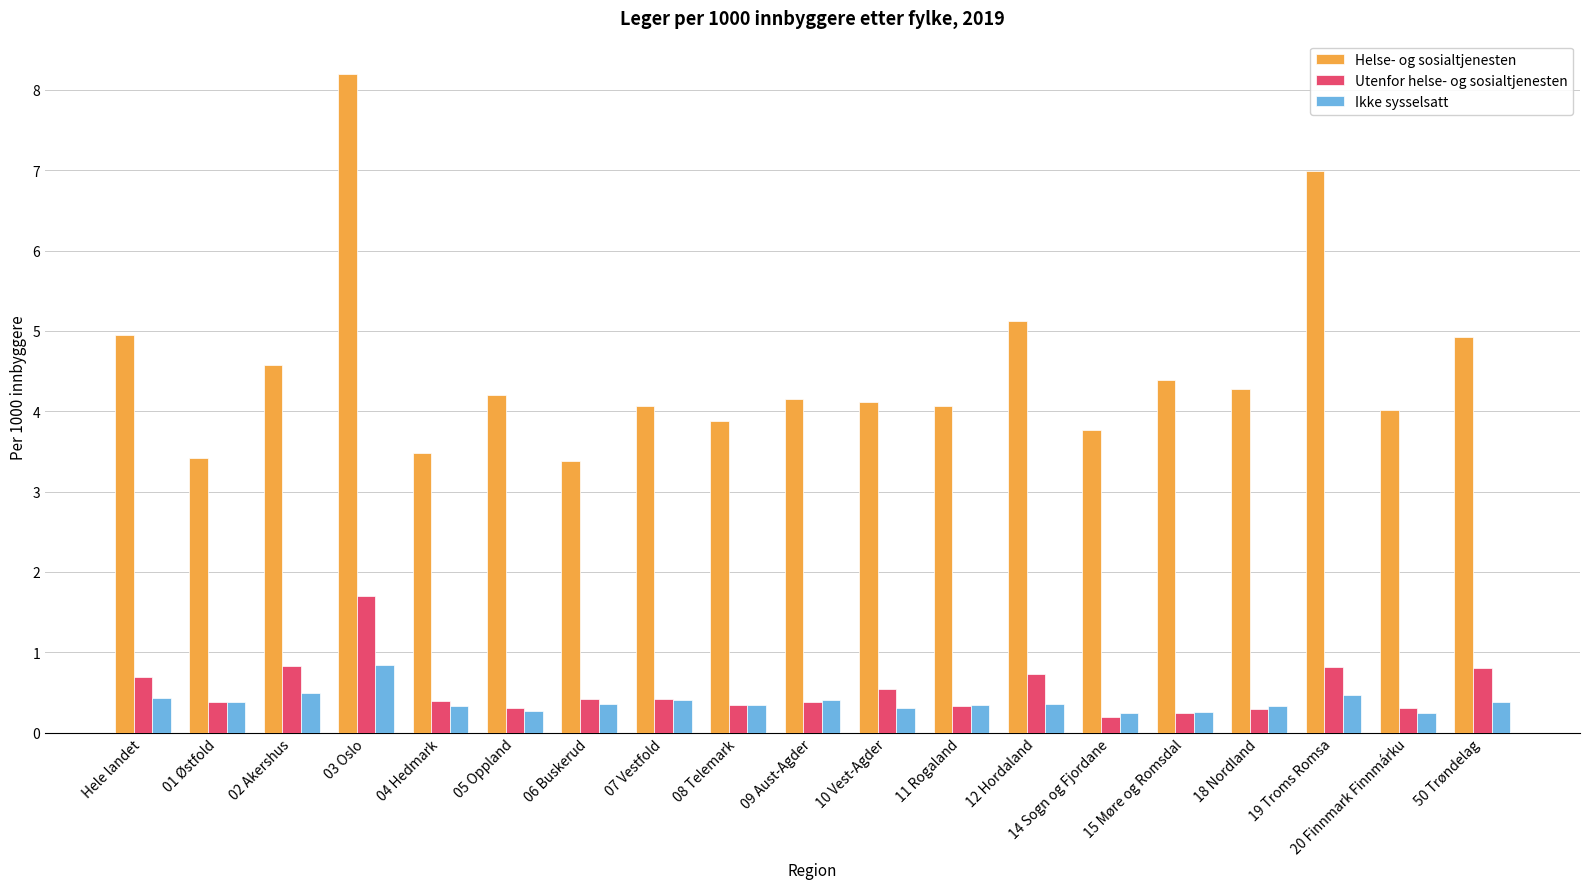

What is the difference between the Helse- og sosialtjenesten values at 19 Troms Romsa and 06 Buskerud?

3.6